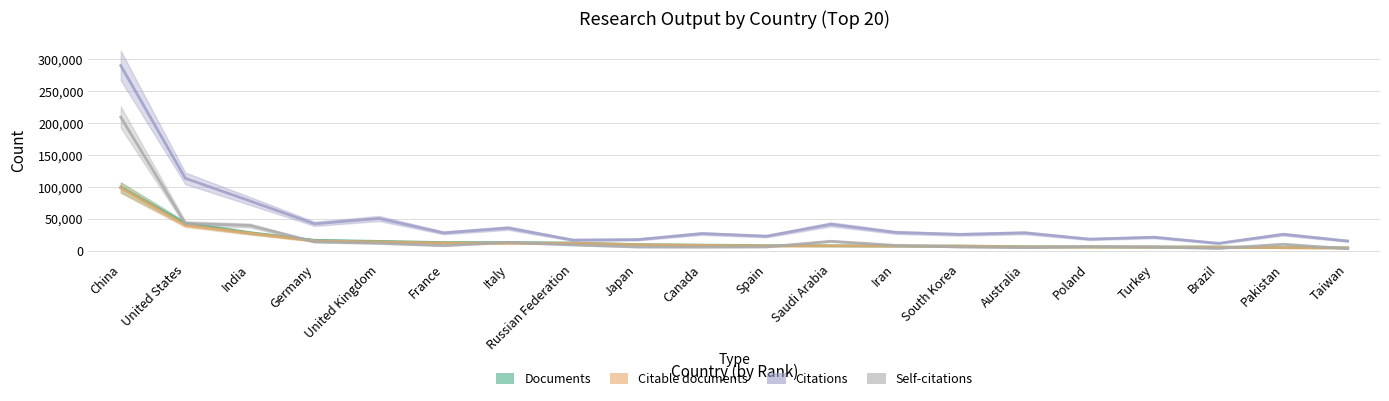

List the series in order of their peak value, highest first.

Citations, Self-citations, Documents, Citable documents